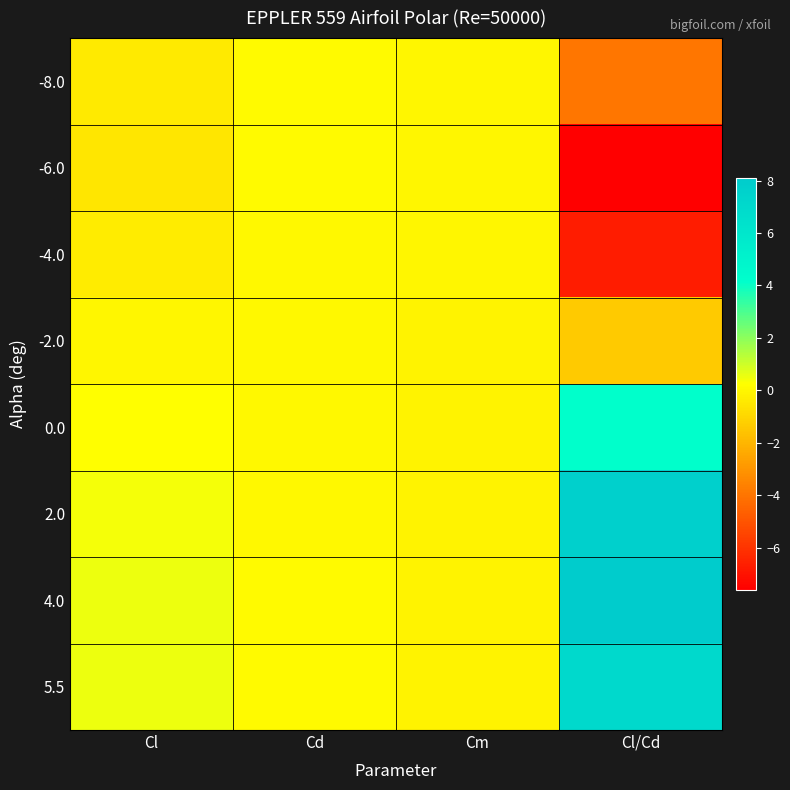

Reading left to right, what are all the values shown in this chart?

-8.0: Cl=-0.4	Cd=0.1	Cm=-0.0	Cl/Cd=-4.0
-6.0: Cl=-0.5	Cd=0.1	Cm=-0.0	Cl/Cd=-7.6
-4.0: Cl=-0.3	Cd=0.1	Cm=-0.1	Cl/Cd=-6.7
-2.0: Cl=-0.1	Cd=0.0	Cm=-0.1	Cl/Cd=-1.4
0.0: Cl=0.2	Cd=0.0	Cm=-0.1	Cl/Cd=4.1
2.0: Cl=0.4	Cd=0.0	Cm=-0.1	Cl/Cd=7.7
4.0: Cl=0.5	Cd=0.1	Cm=-0.1	Cl/Cd=8.1
5.5: Cl=0.5	Cd=0.1	Cm=-0.1	Cl/Cd=7.0